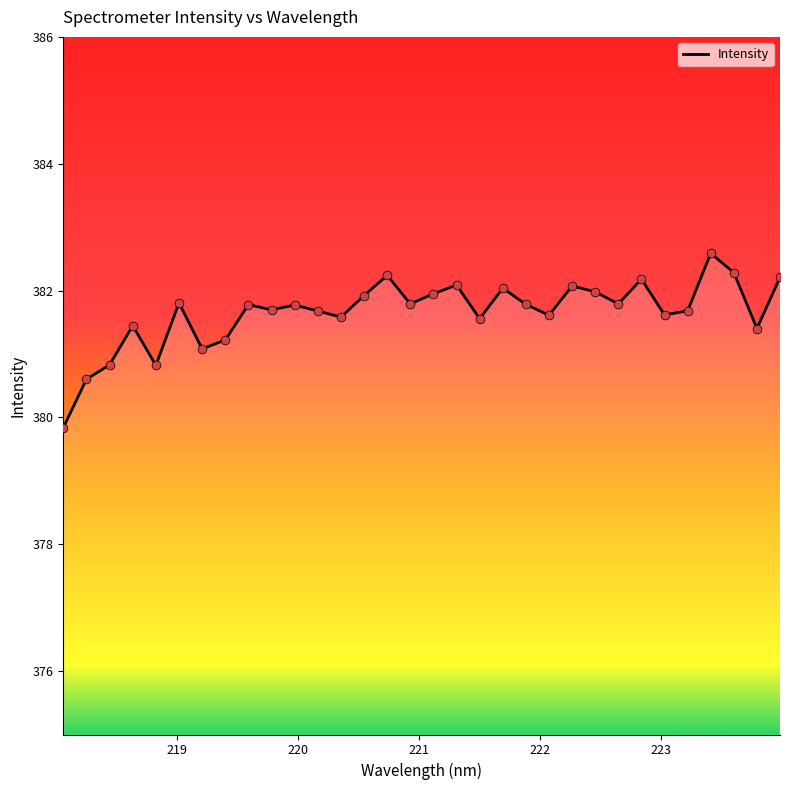

What is the minimum value shown in the chart?

379.8